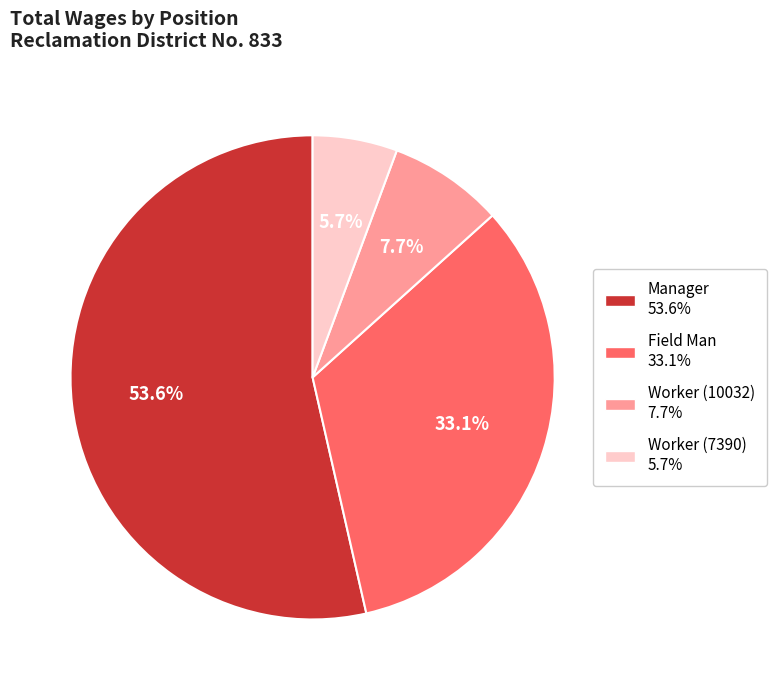

Is there any slice that represents more than half of the pie?

Yes